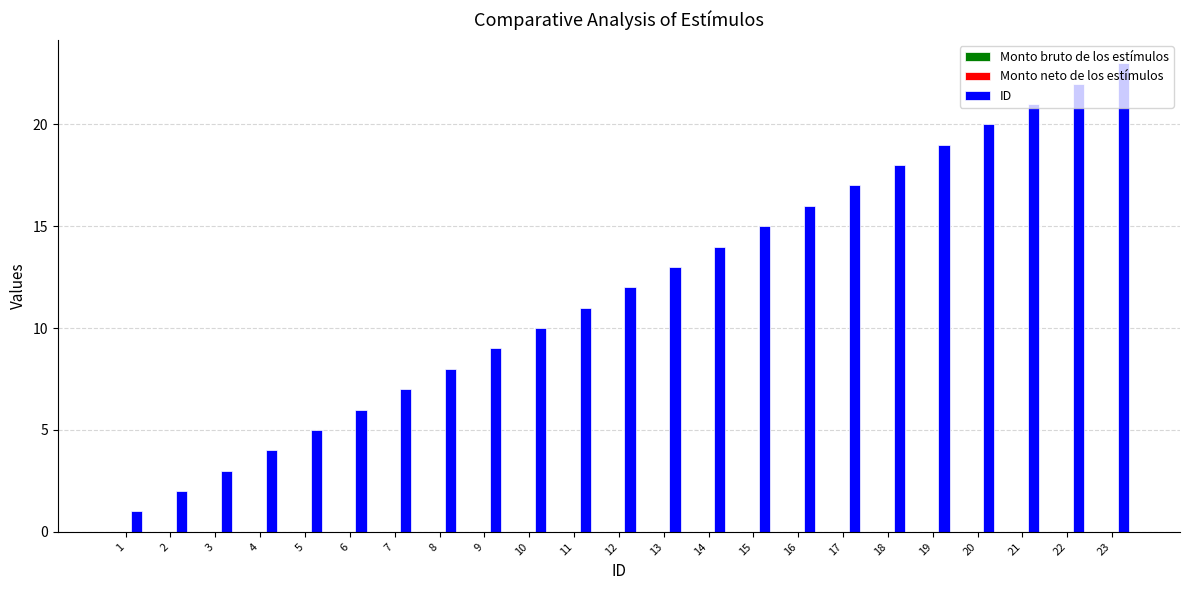

What is the ratio of the value at 7 to the value at 9?

0.8